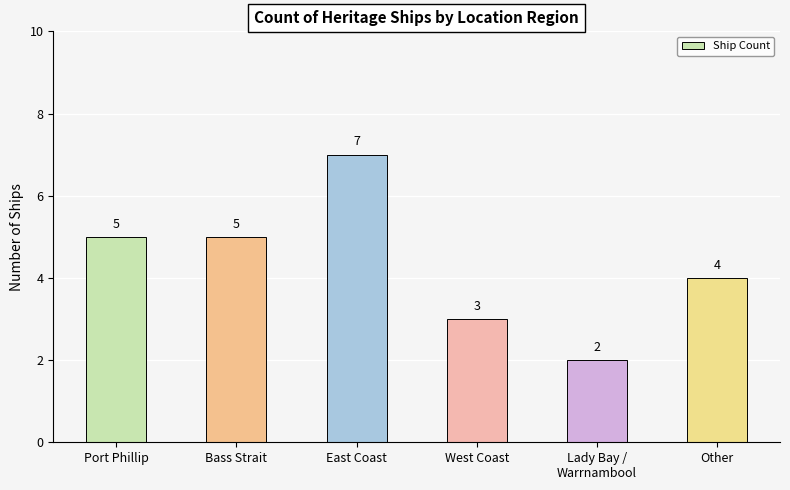

What is the label of the 3rd bar from the left?

East Coast